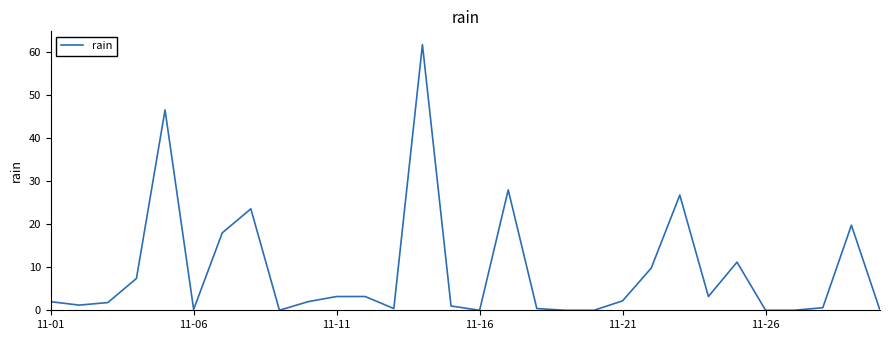

What is the difference between the maximum and minimum values?

61.8